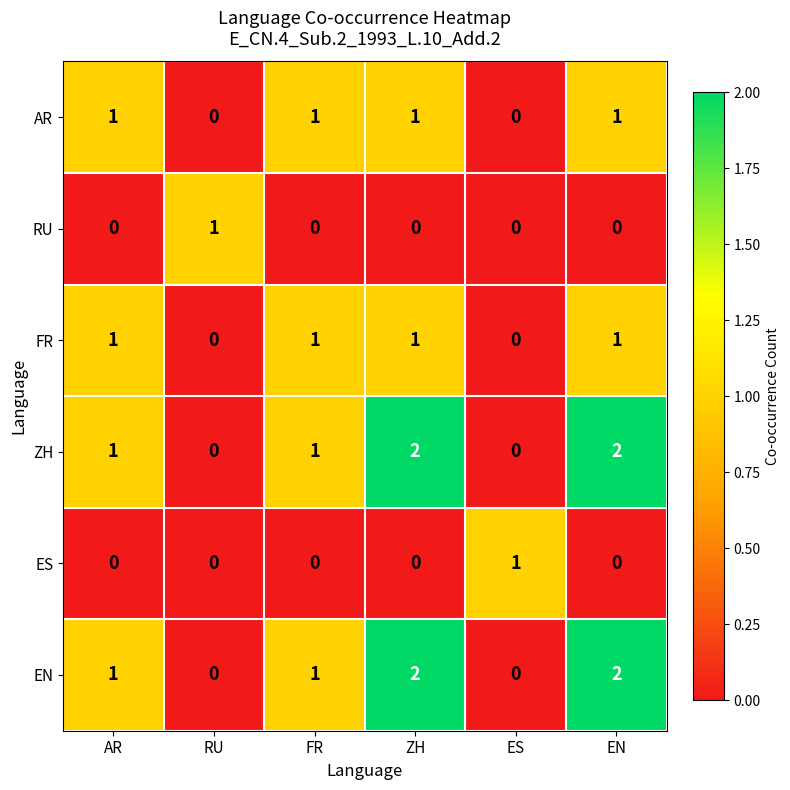

The RU series shows 0 at AR. True or false?

True